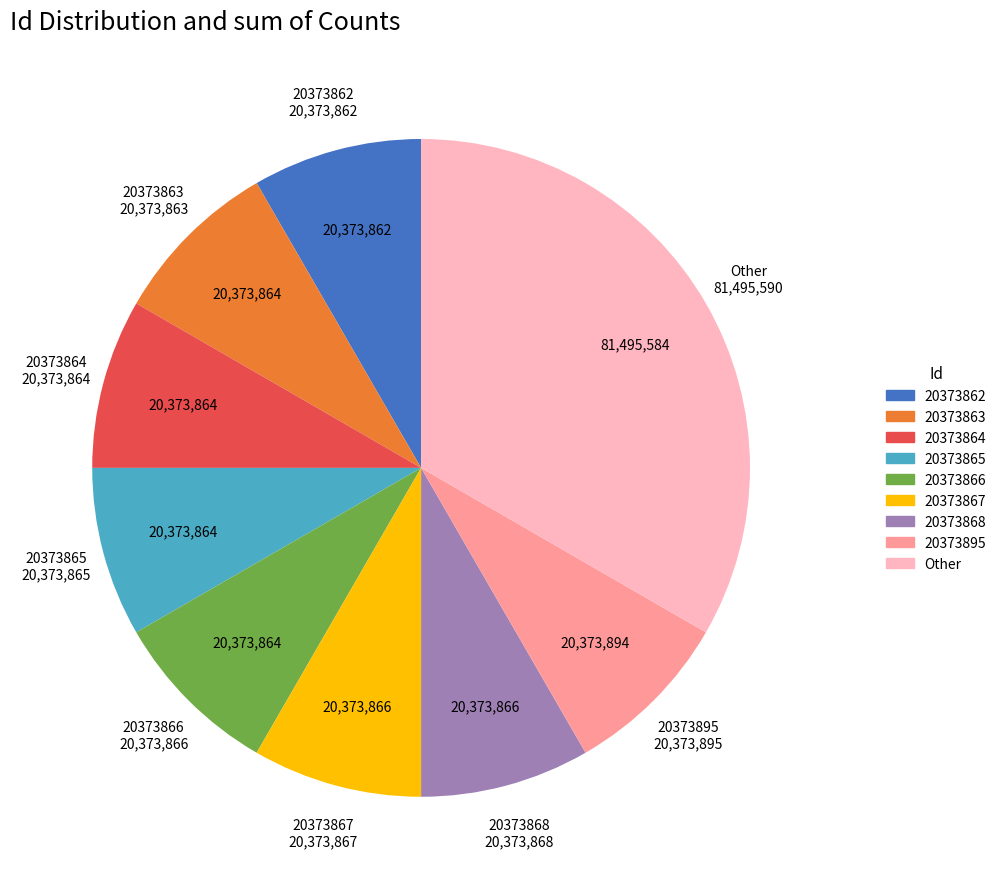

True or false: 20373868 accounts for 8% of the total.

True